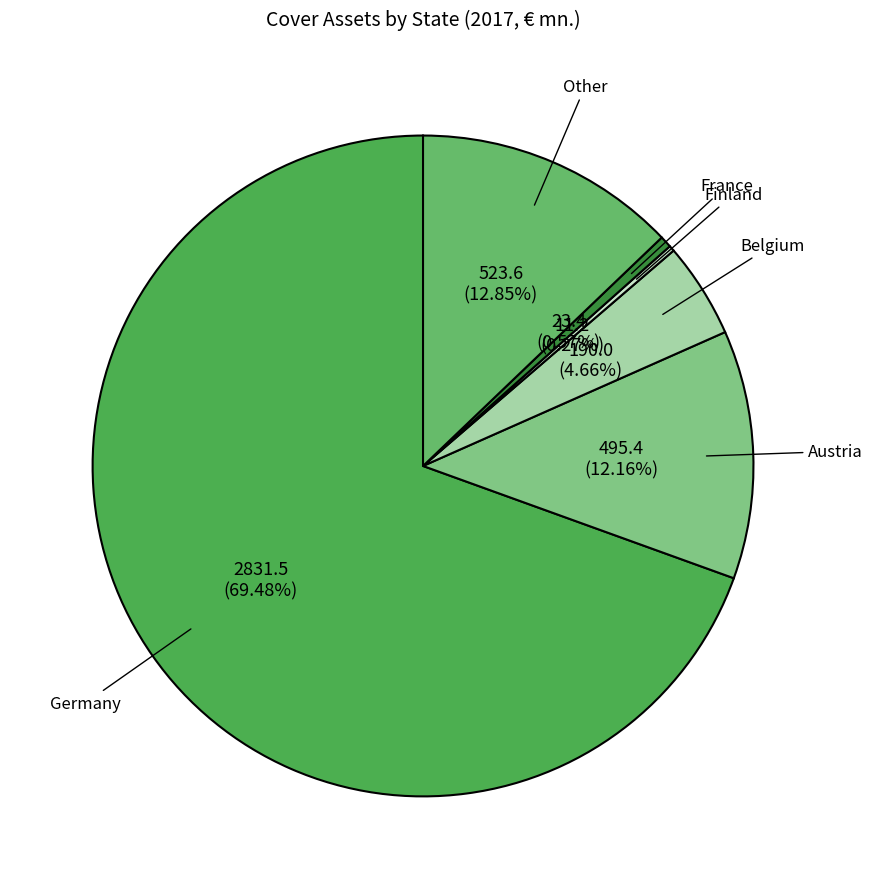

Is there any slice that represents more than half of the pie?

Yes